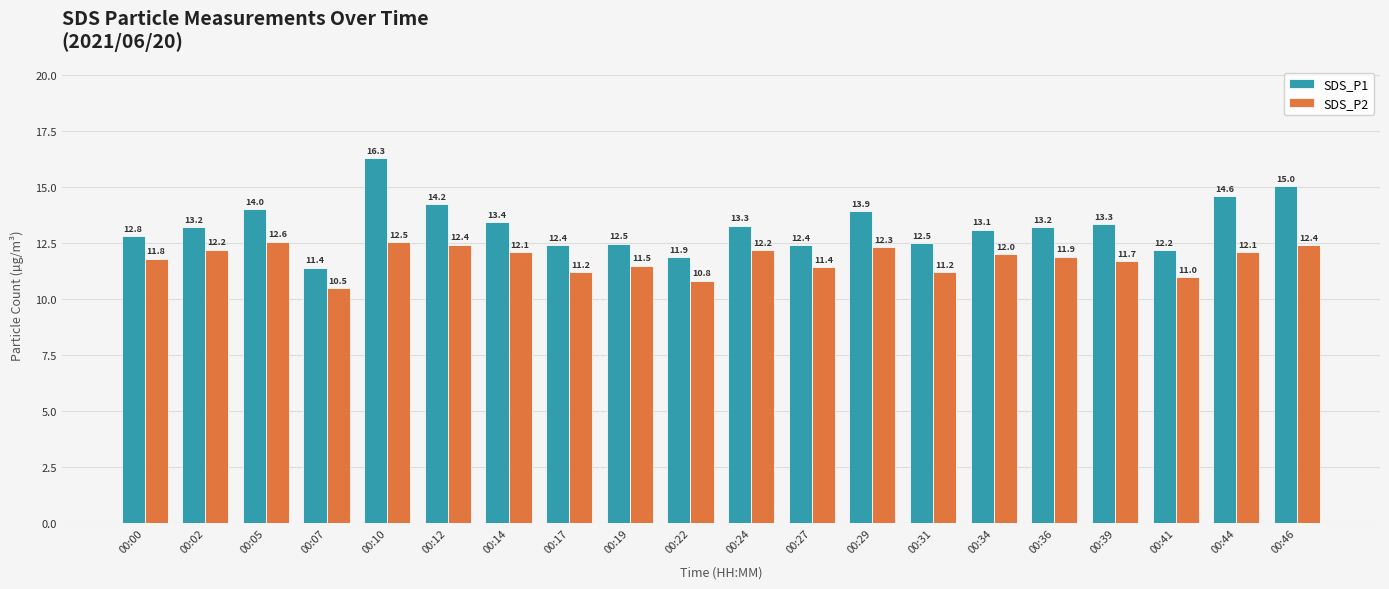

How many data points in SDS_P2 are less than 12?

10